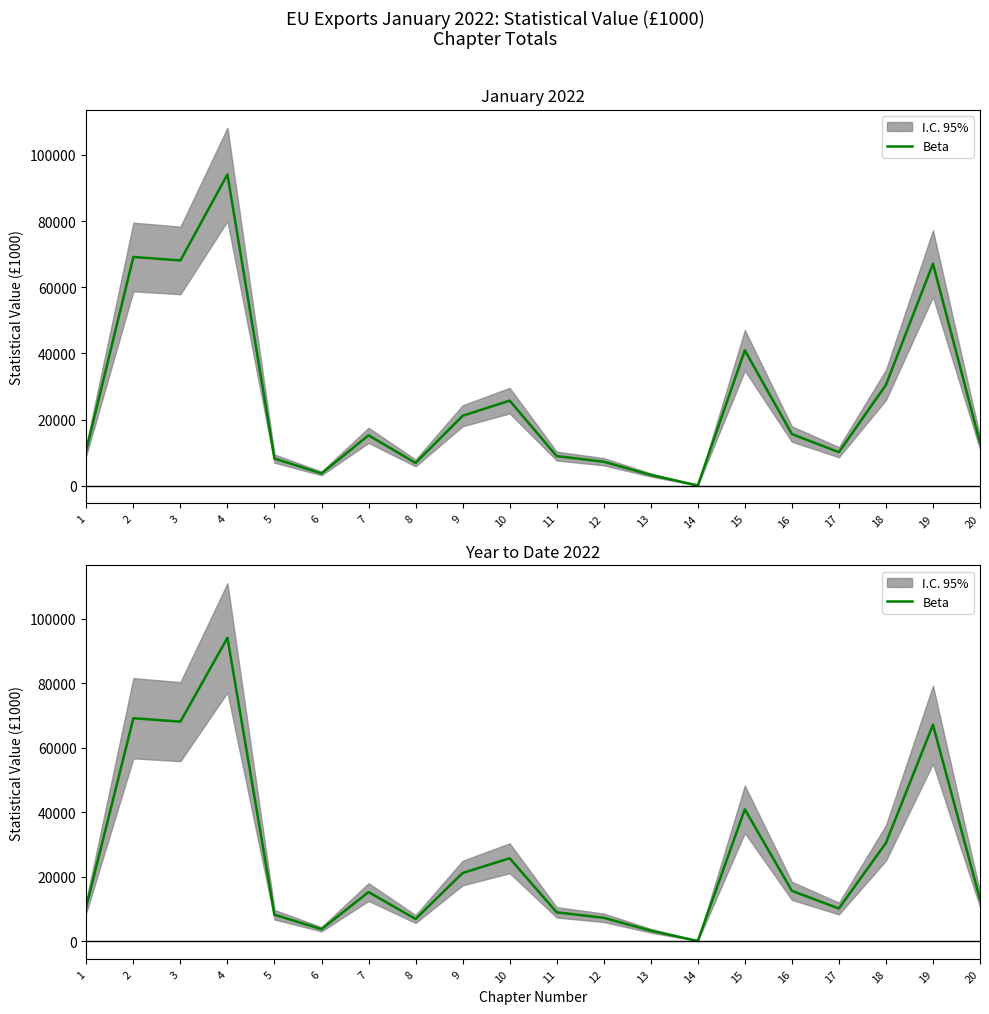

Is it true that the value at 1 is 17676?

False